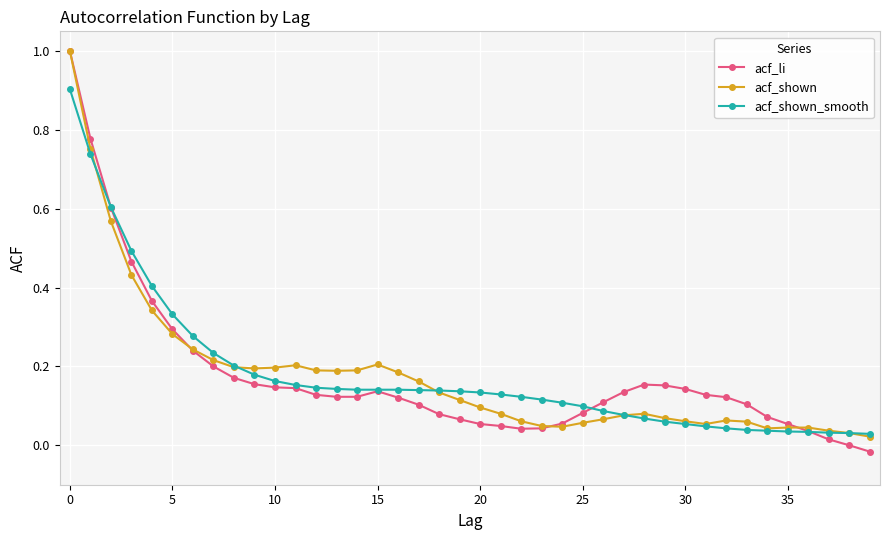

Which series has the widest spread of values?

acf_li